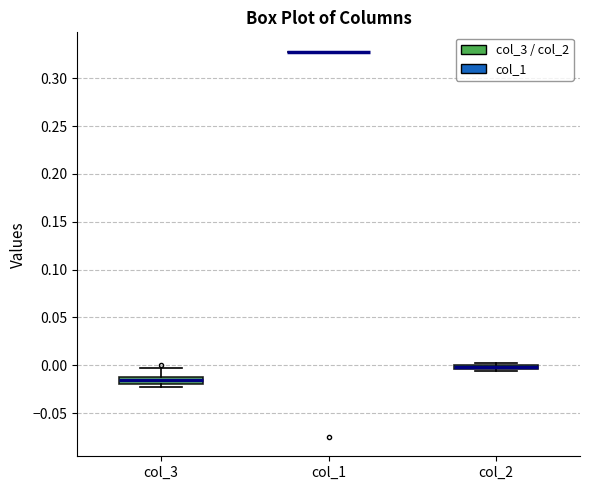

Where is the upper edge of the box for col_2 on the y-axis? The values are not printed on the chart, so give them approximately, as read against the axis.

0.000